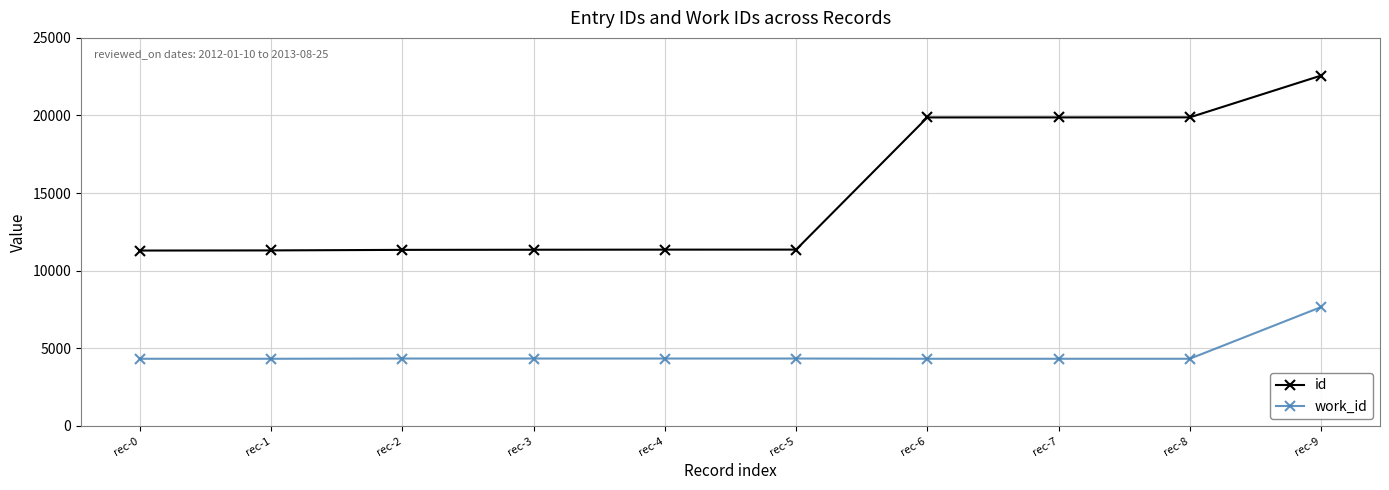

Rank the series by their maximum value, from highest to lowest.

id, work_id